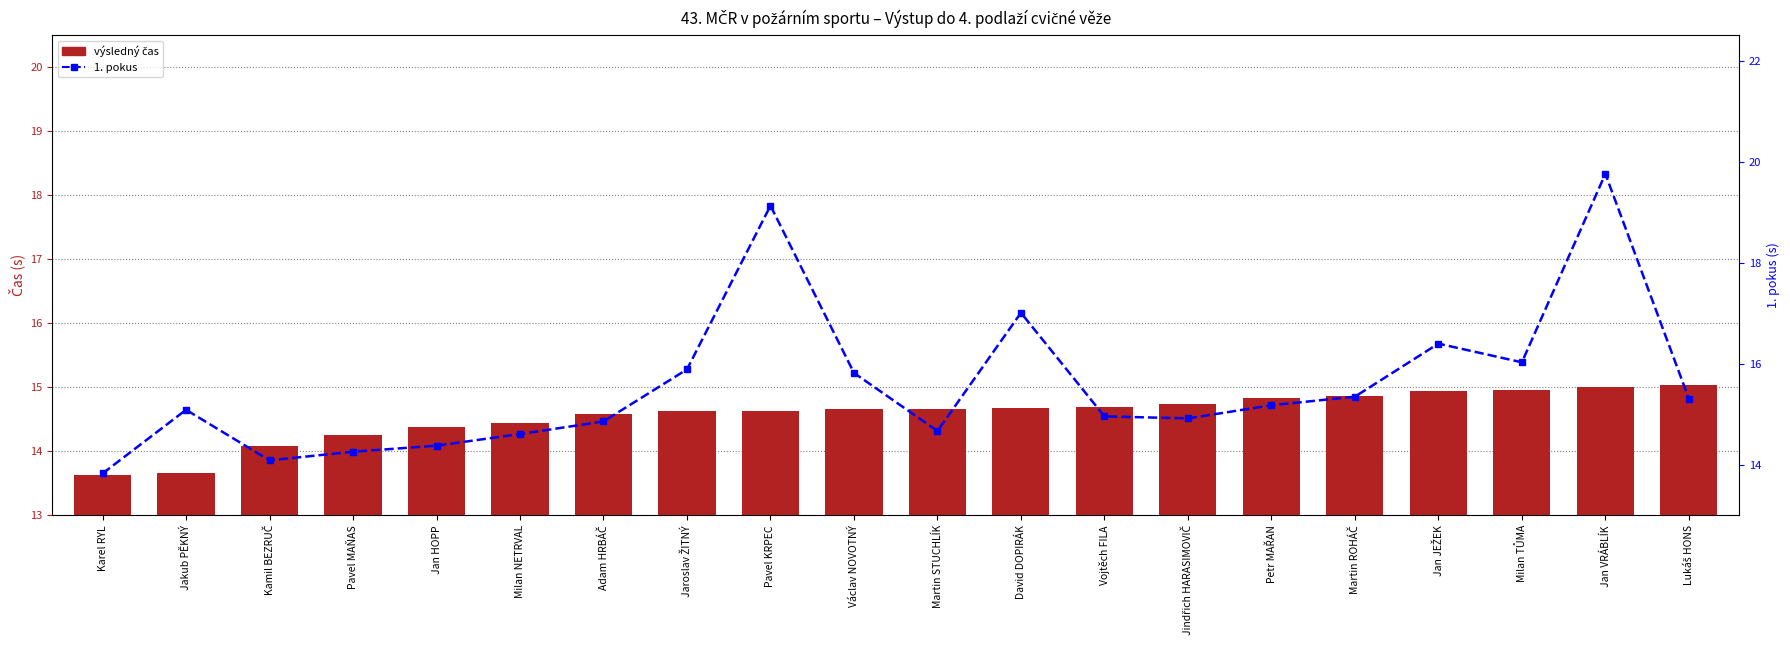

Are the bars horizontal?

No